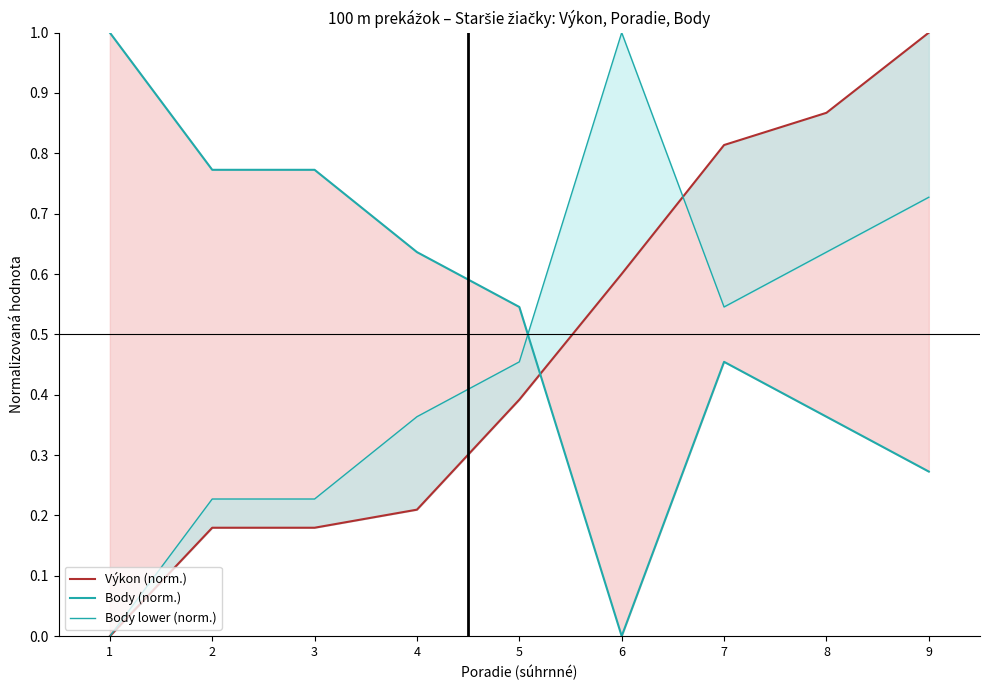

What is the maximum value shown in the chart?

1.0